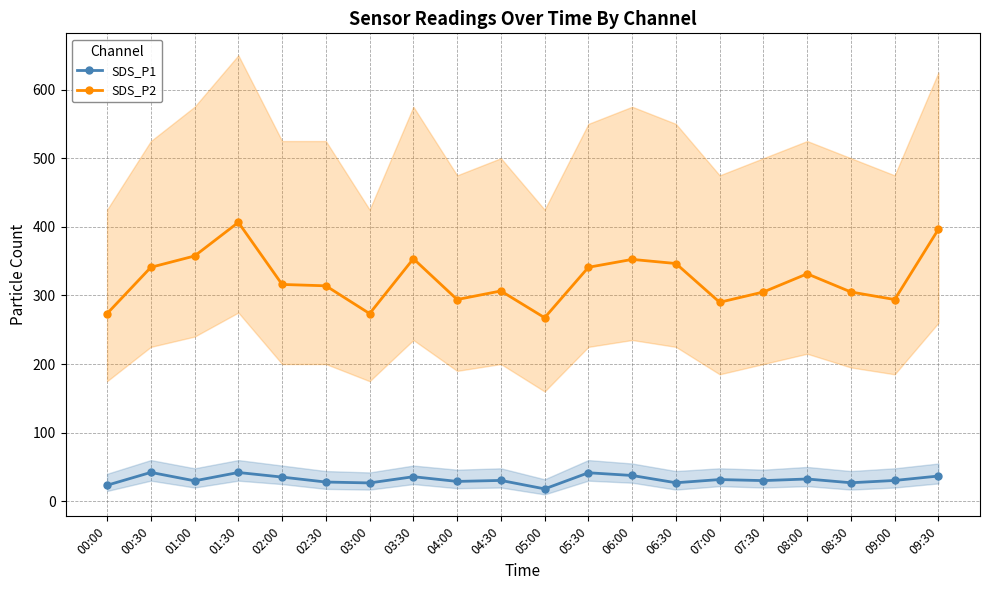

What is the total value across all series at 00:30?

383.1